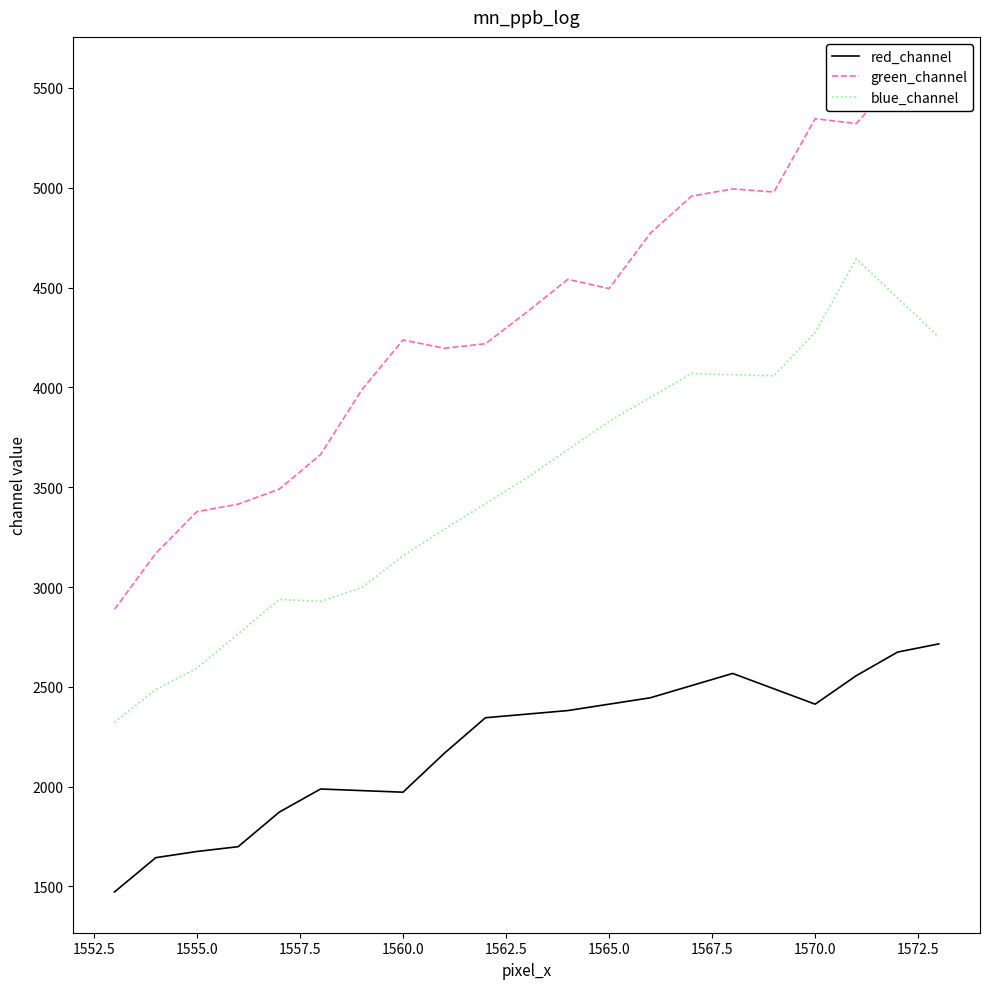

True or false: red_channel and blue_channel intersect in this chart.

False